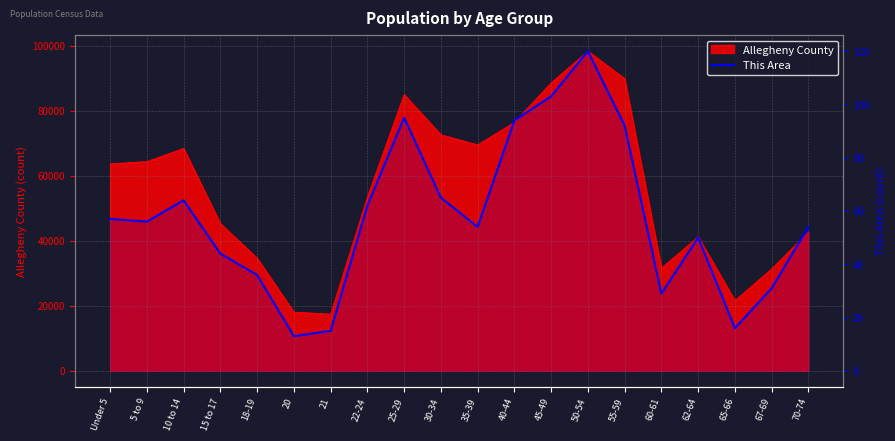

Where is the first local maximum?

10 to 14